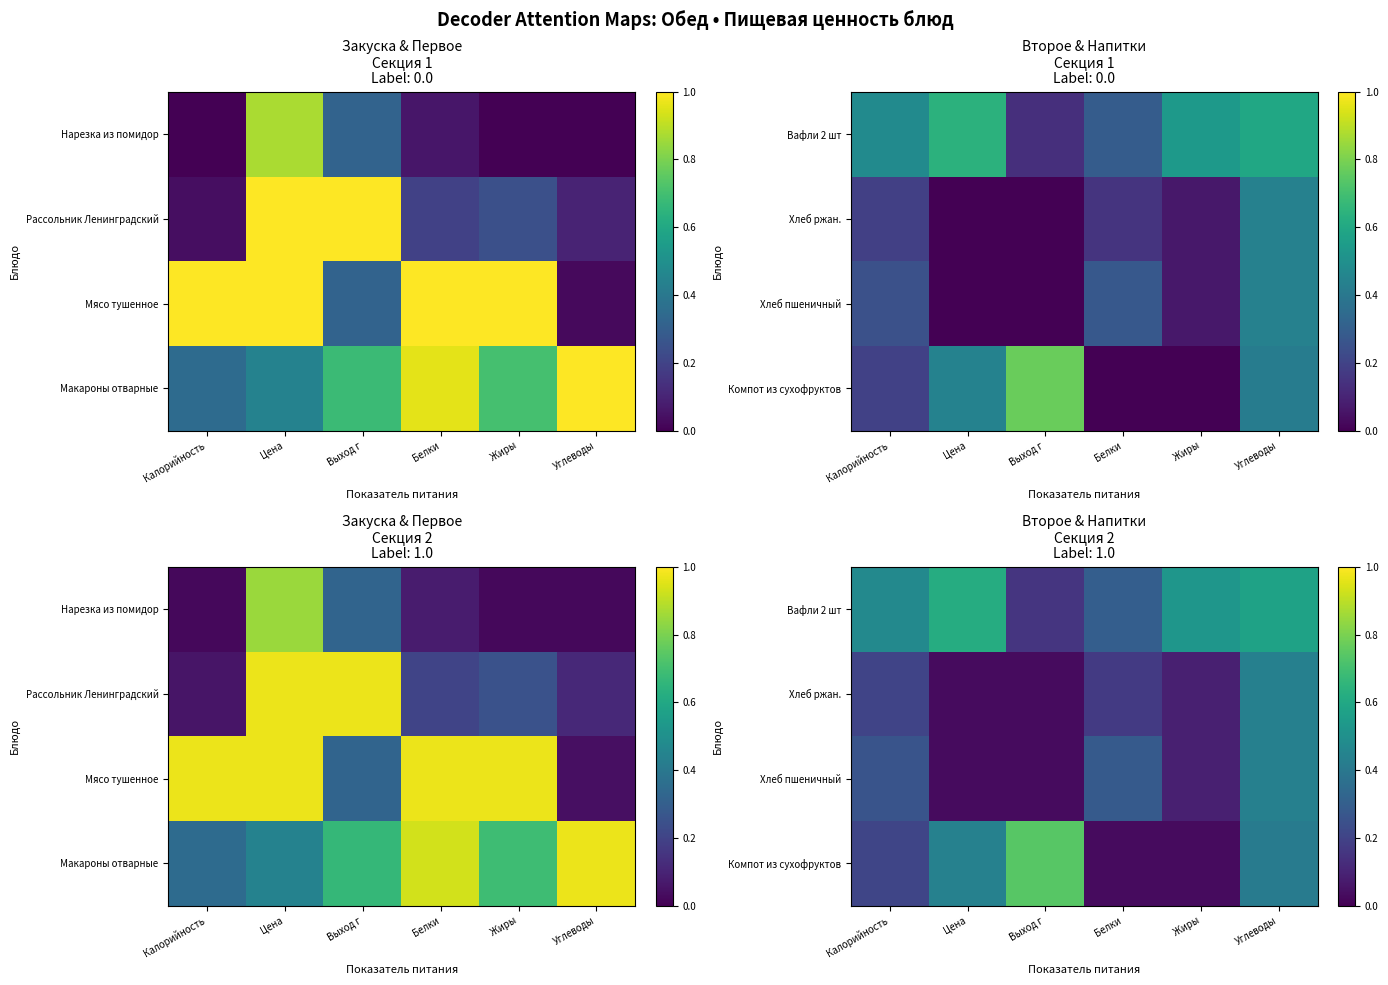

True or false: Хлеб пшеничный has a value of 0.3 at Белки.

True